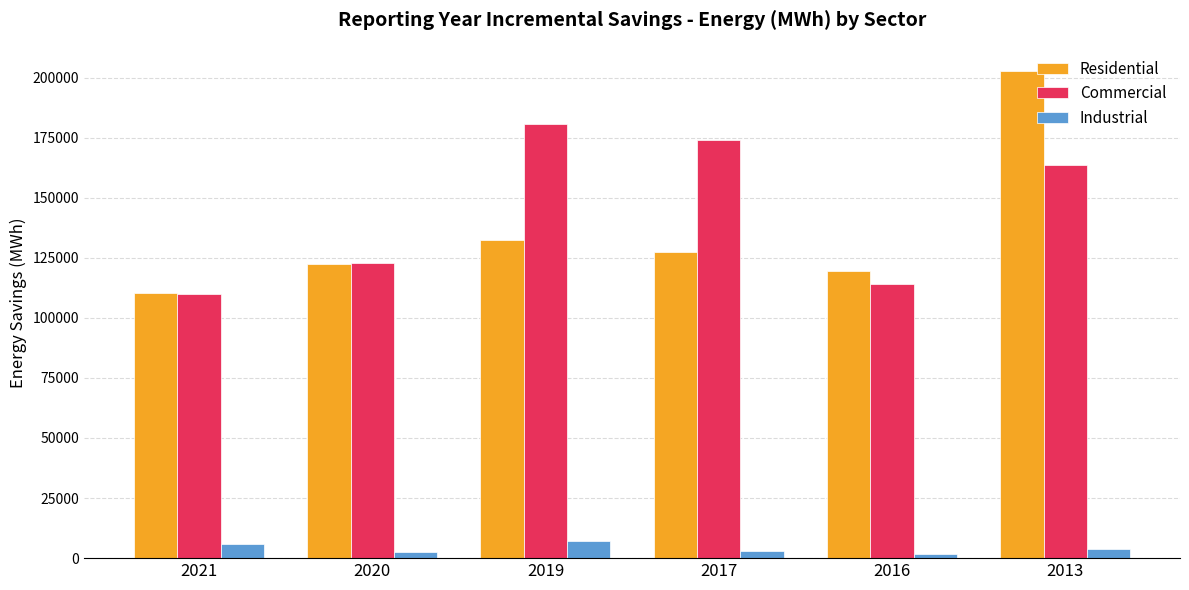

At which label does Industrial first exceed 3849?

2021